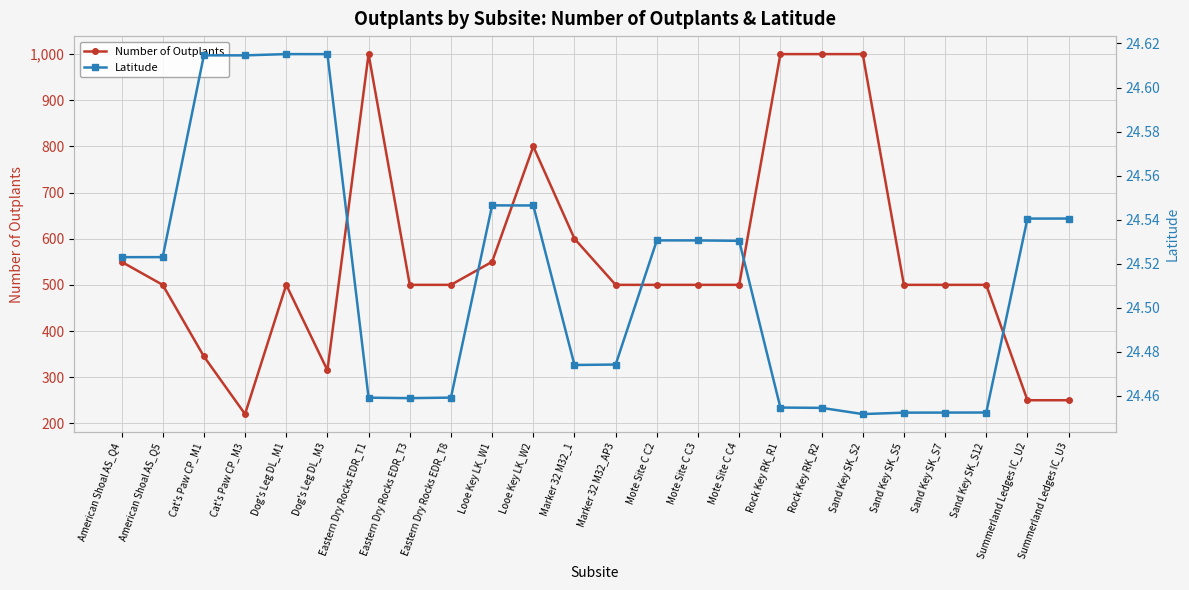

Which category has the highest value in the Latitude series?

Dog's Leg DL_M1